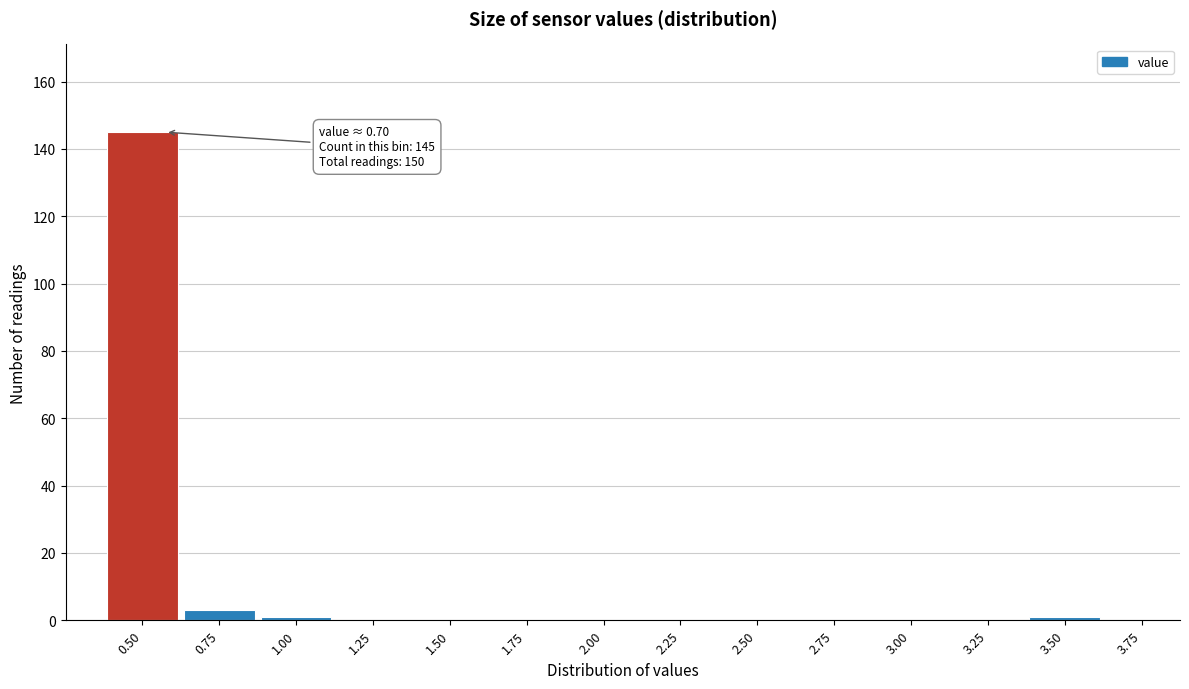

Reading right to left, extract all data points from this chart.

3.75=0	3.50=1	3.25=0	3.00=0	2.75=0	2.50=0	2.25=0	2.00=0	1.75=0	1.50=0	1.25=0	1.00=1	0.75=3	0.50=145